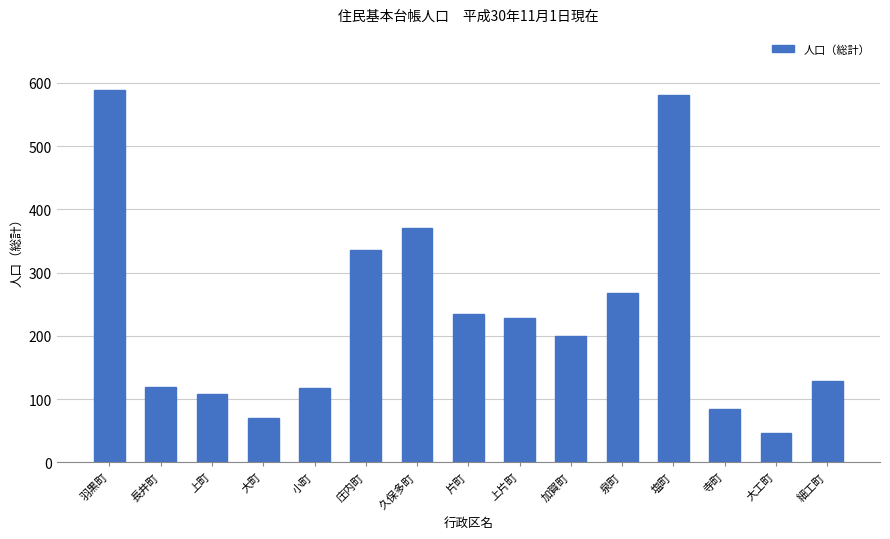

Approximately how many times larger is the value at 上片町 compared to 塩町?

0.4